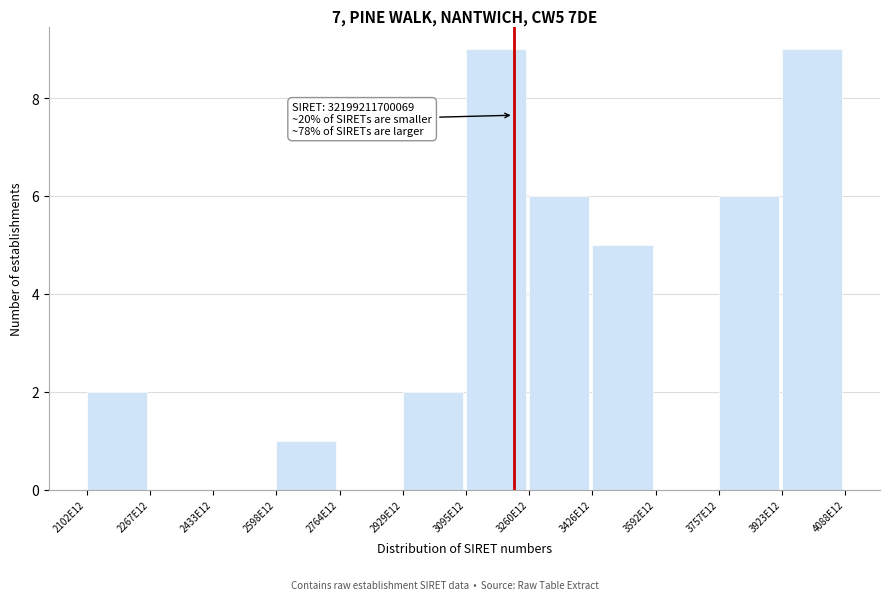

Reading left to right, list all the values displayed in this chart.

2102E12=2	2267E12=0	2433E12=0	2598E12=1	2764E12=0	2929E12=2	3095E12=9	3260E12=6	3426E12=5	3592E12=0	3757E12=6	3923E12=9